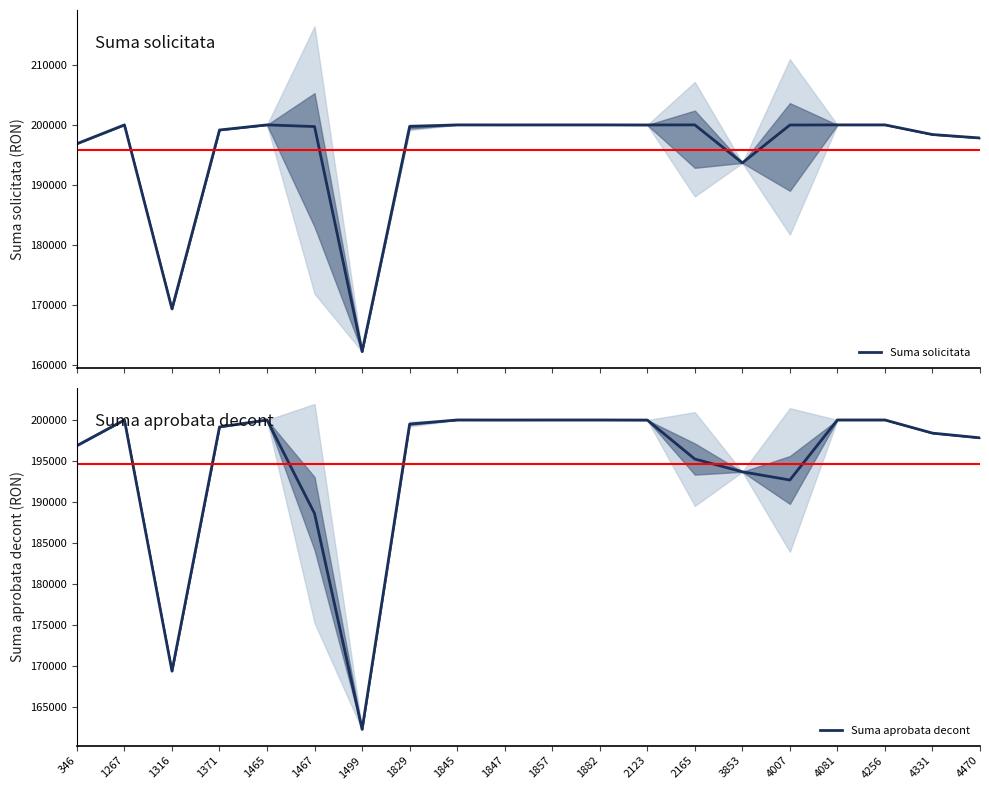

How many distinct data groups are displayed?

2